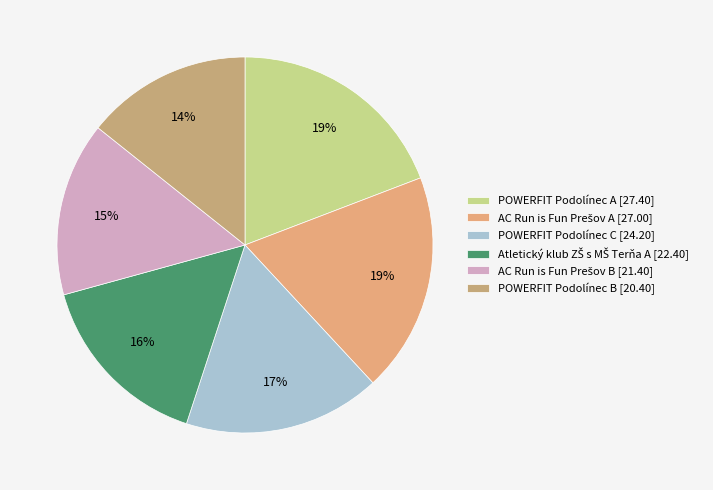

True or false: Atletický klub ZŠ s MŠ Terňa A accounts for 16% of the total.

True